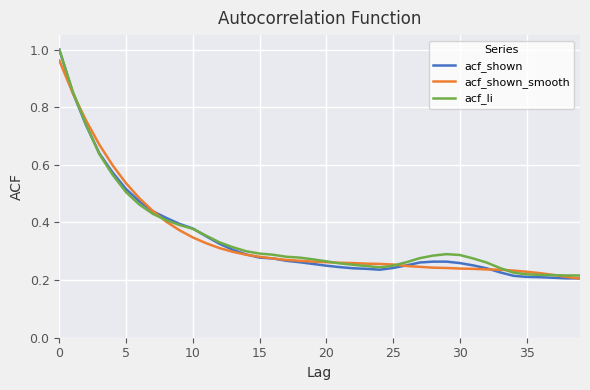

Which series has the widest spread of values?

acf_shown